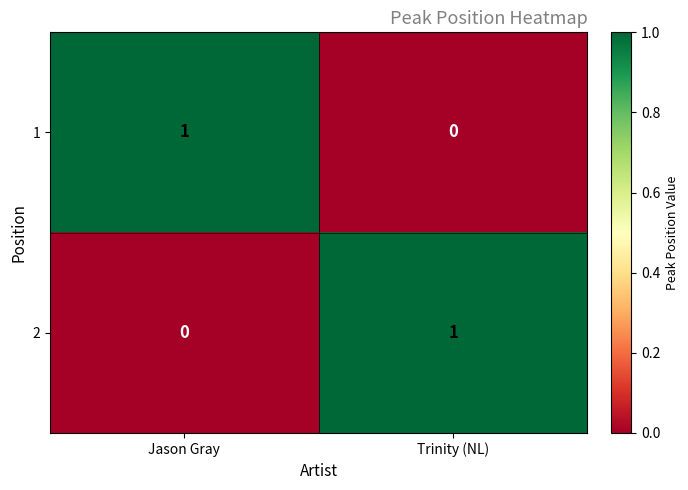

At Trinity (NL), list the series in order from smallest to largest.

1, 2